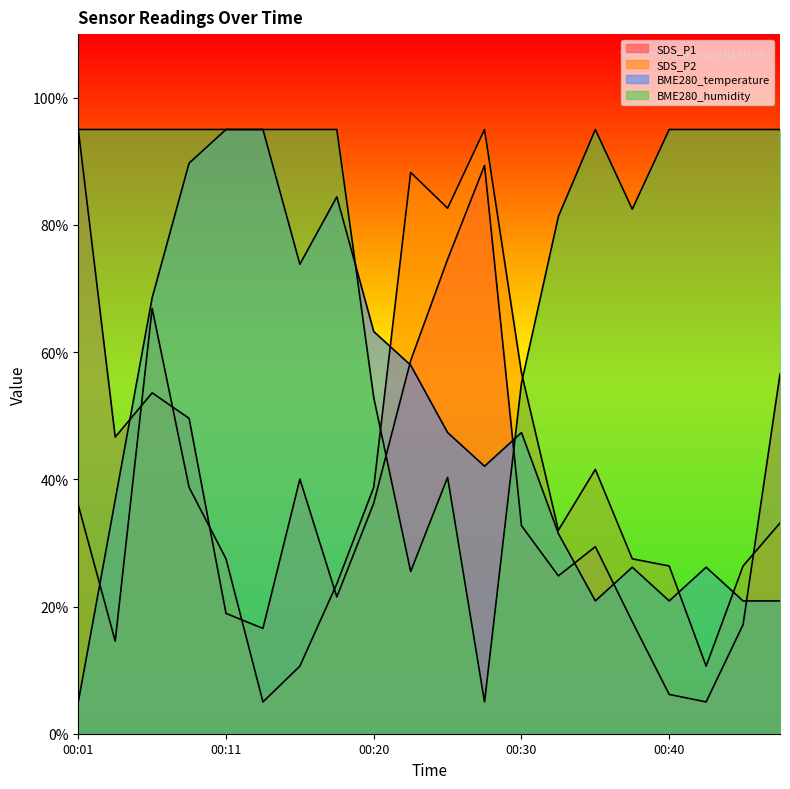

How many values in the BME280_temperature series exceed 47?

10